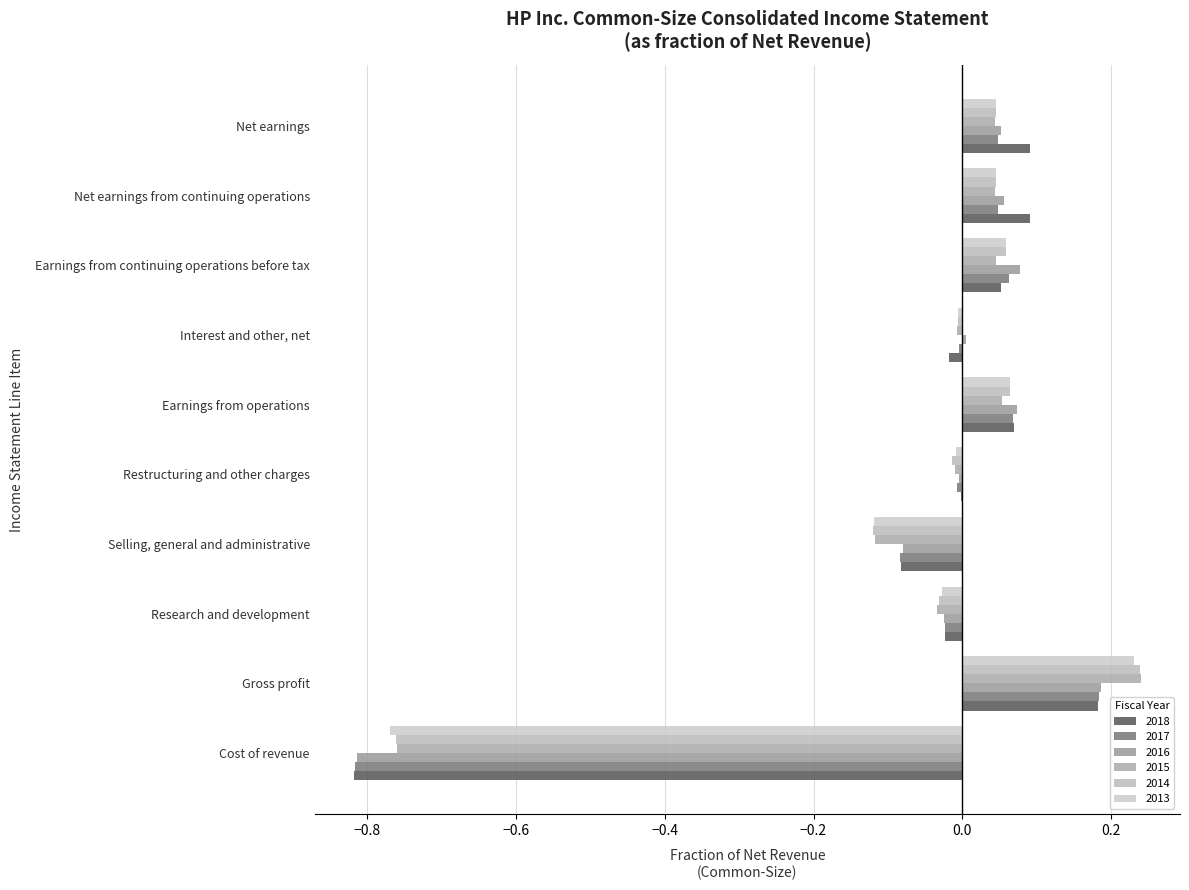

What is the total value across all series at Gross profit?

1.3